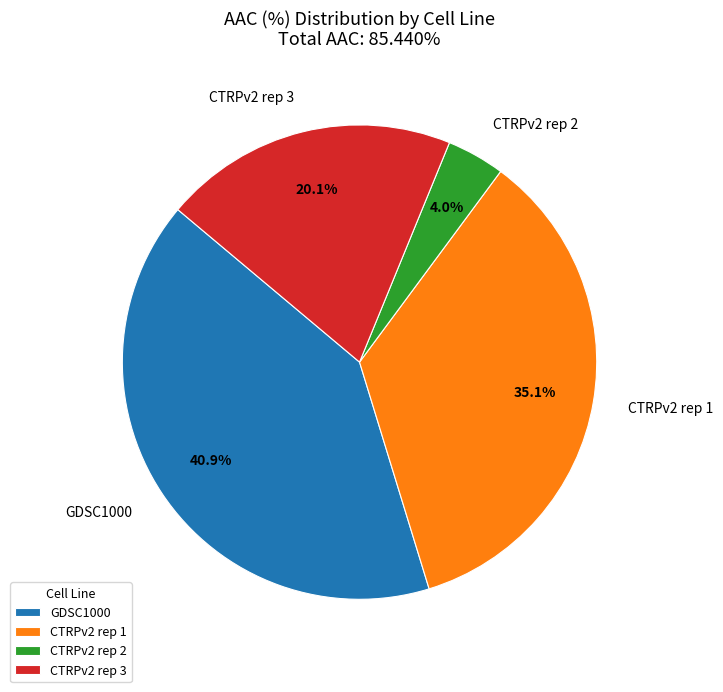

True or false: CTRPv2 rep 2 accounts for 4% of the total.

True